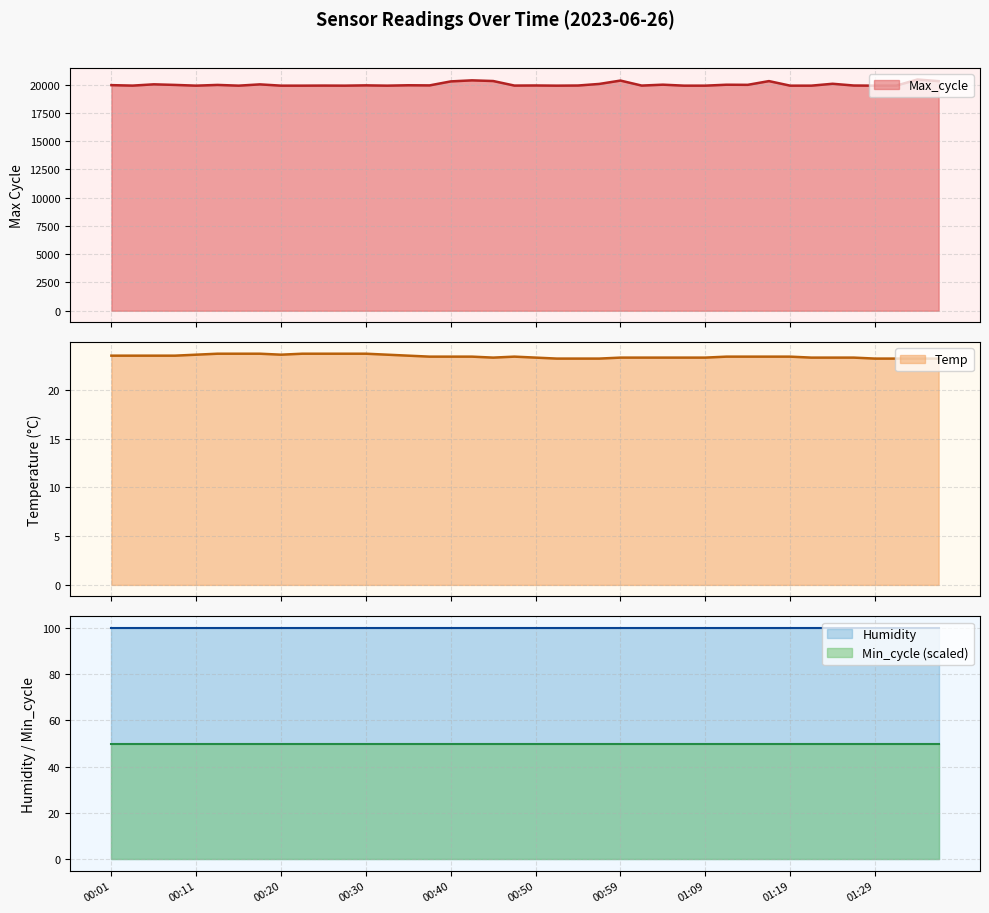

What is the maximum value for Max_cycle?

20451